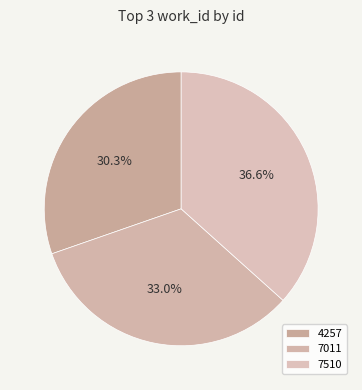

How many segments does this pie chart have?

3